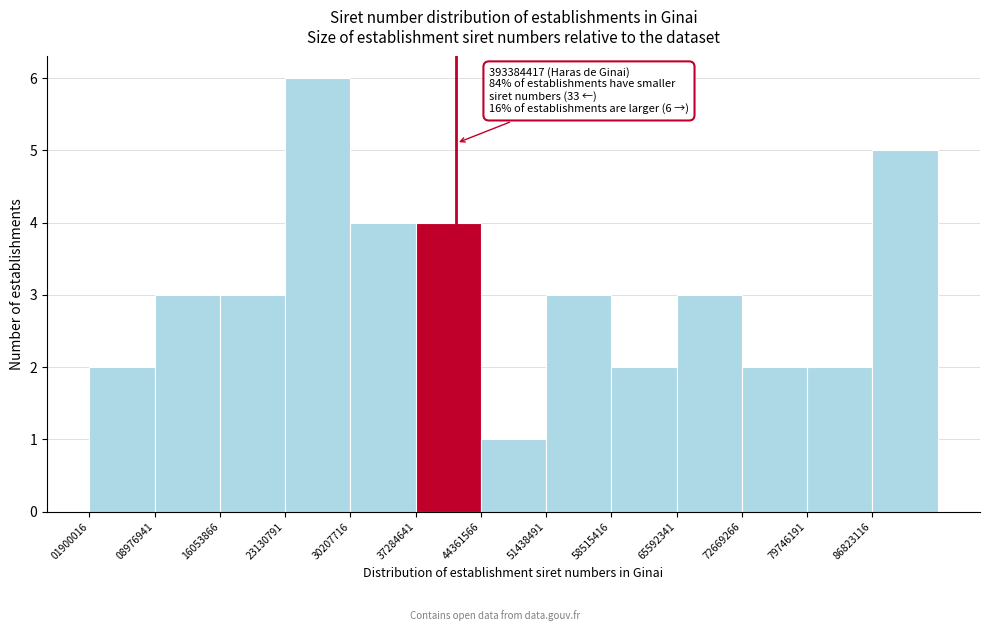

Which range on the x-axis has the tallest bar?

23000000 to 30000000